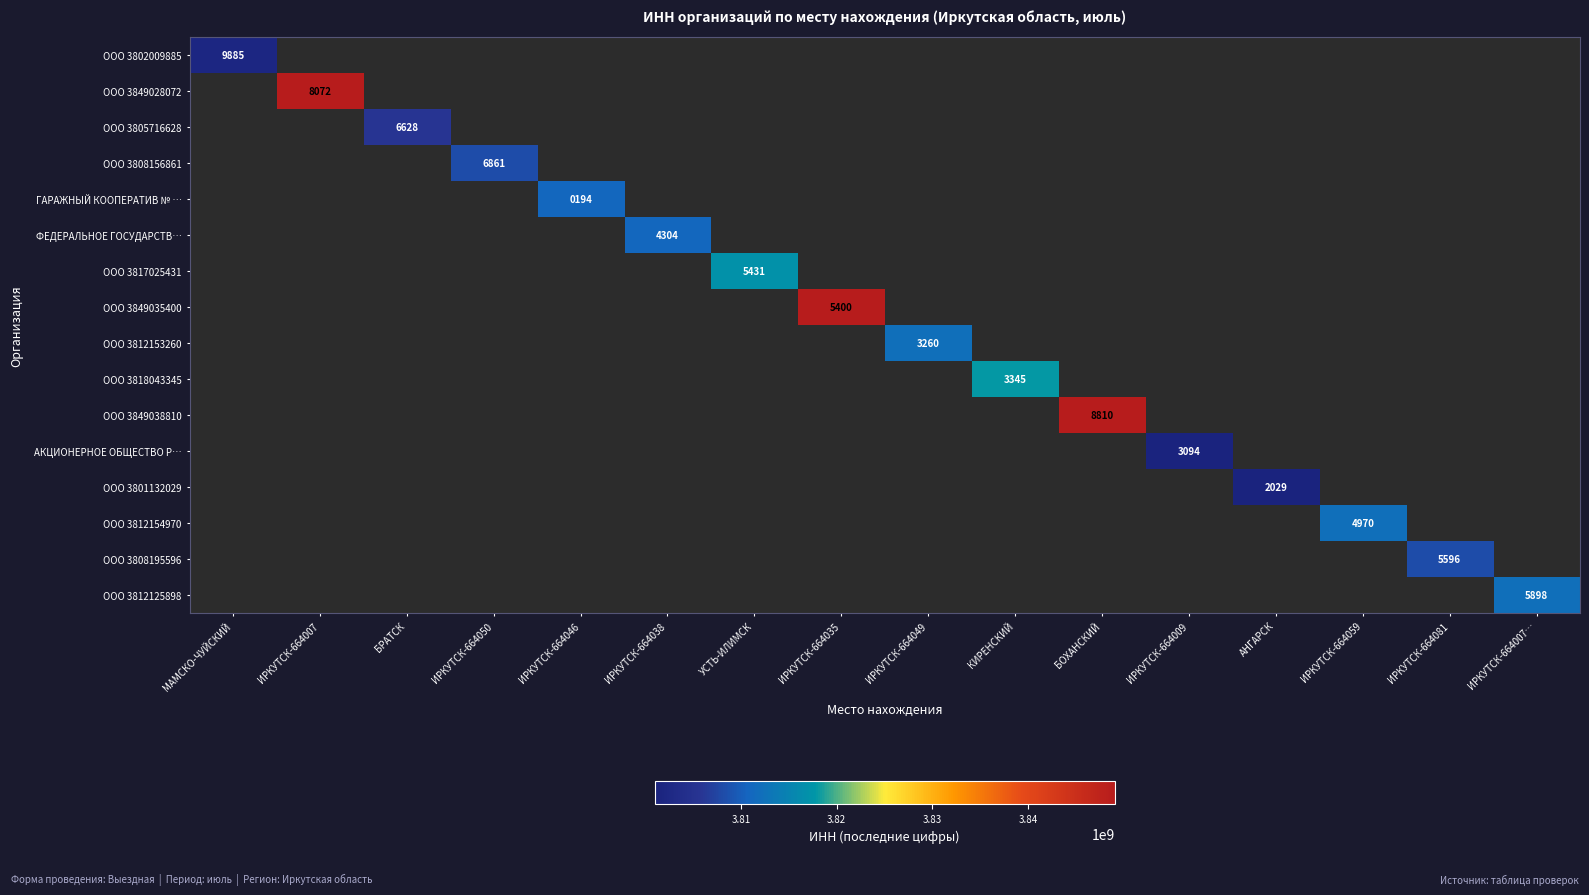

The ООО 3849035400 series shows 6758062085.8 at ИРКУТСК-664035. True or false?

False